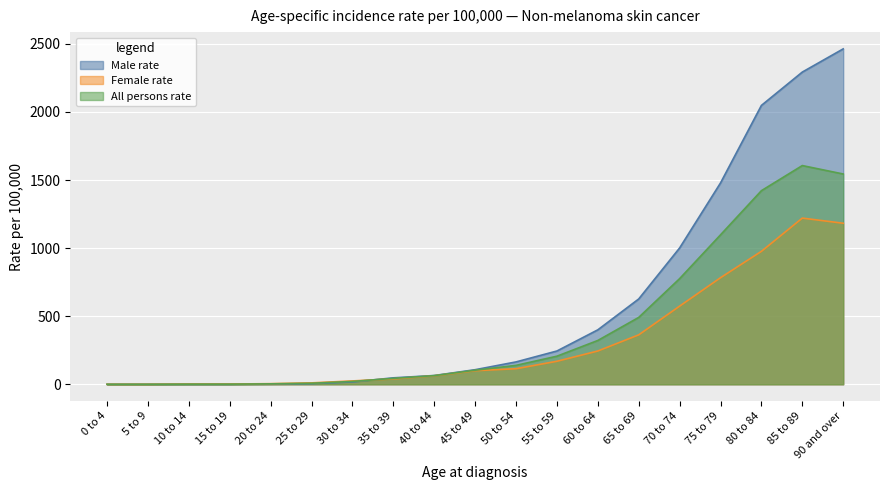

How many intersections are there between All persons rate and Male rate?

1